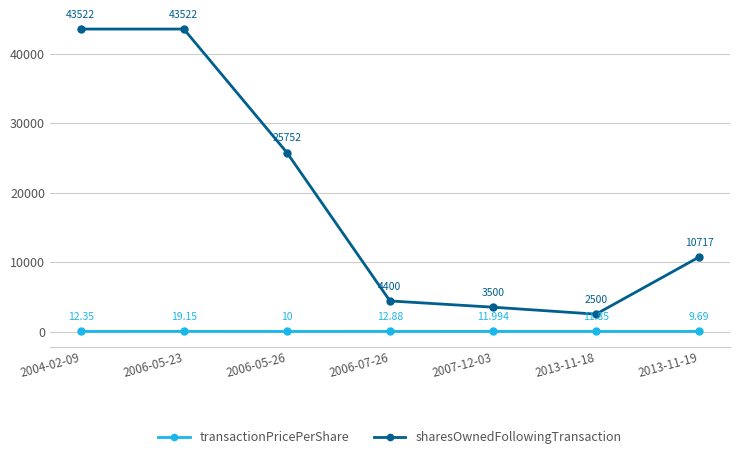

Which series has the largest total across all categories?

sharesOwnedFollowingTransaction